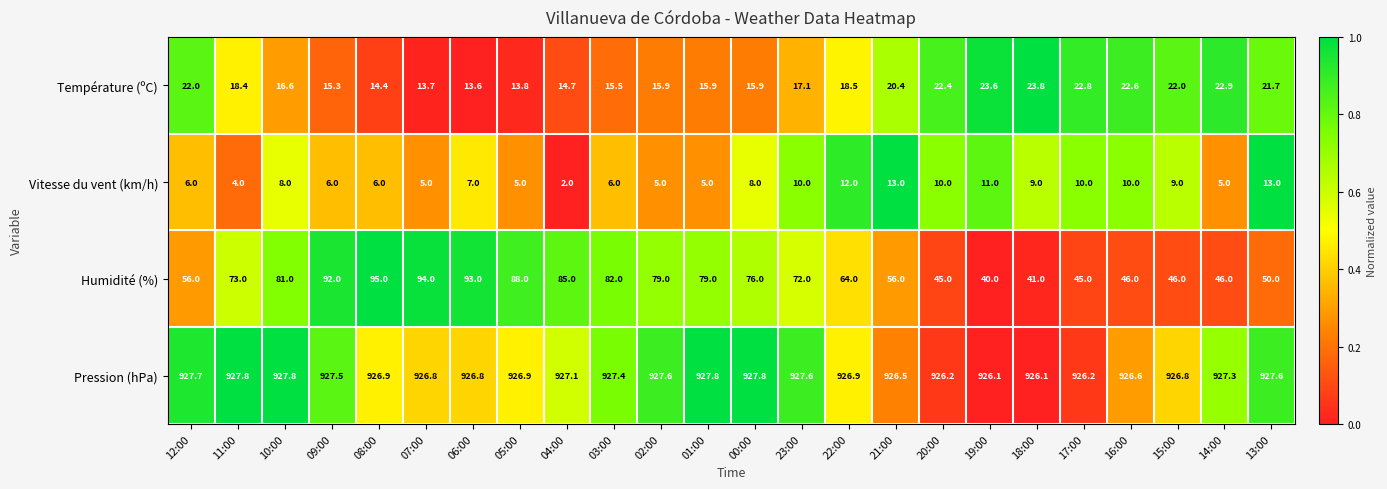

Which series has the largest total across all categories?

Pression (hPa)